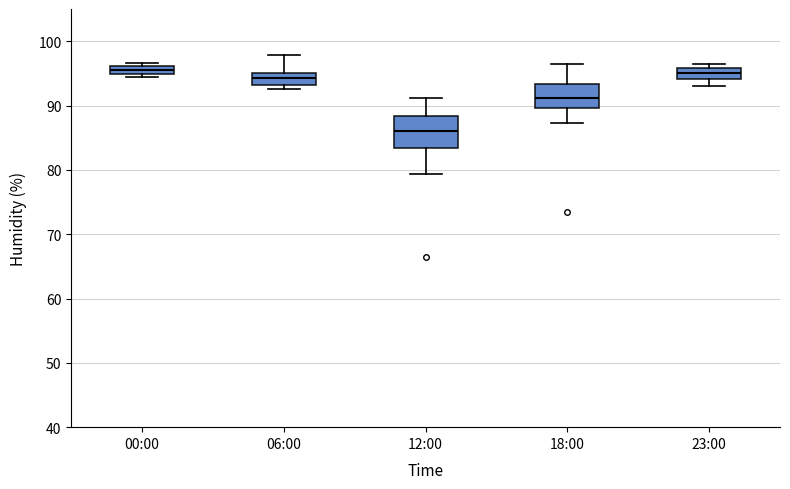

Which box is the tallest, from its lower edge to its upper edge?

12:00